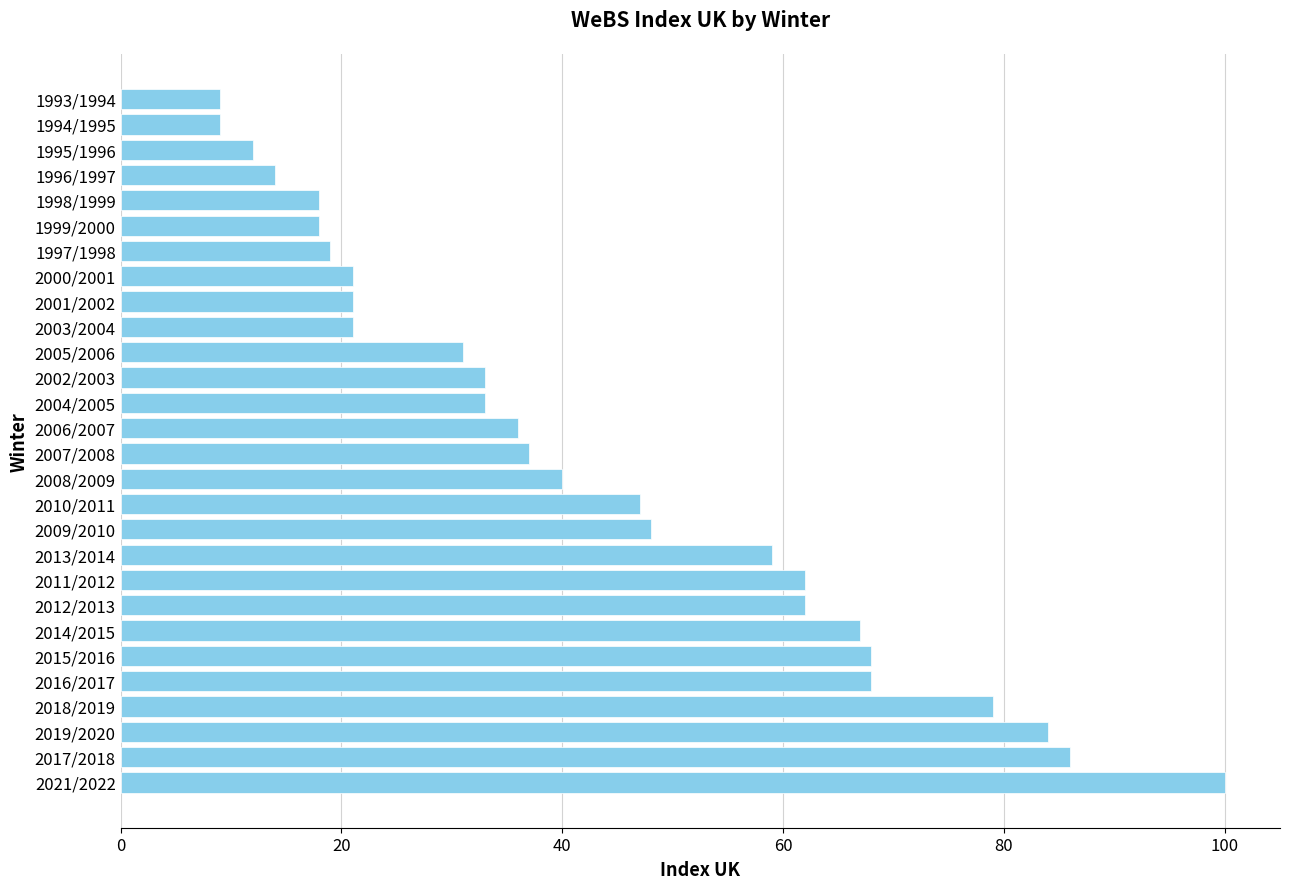

What is the smallest value displayed?

9